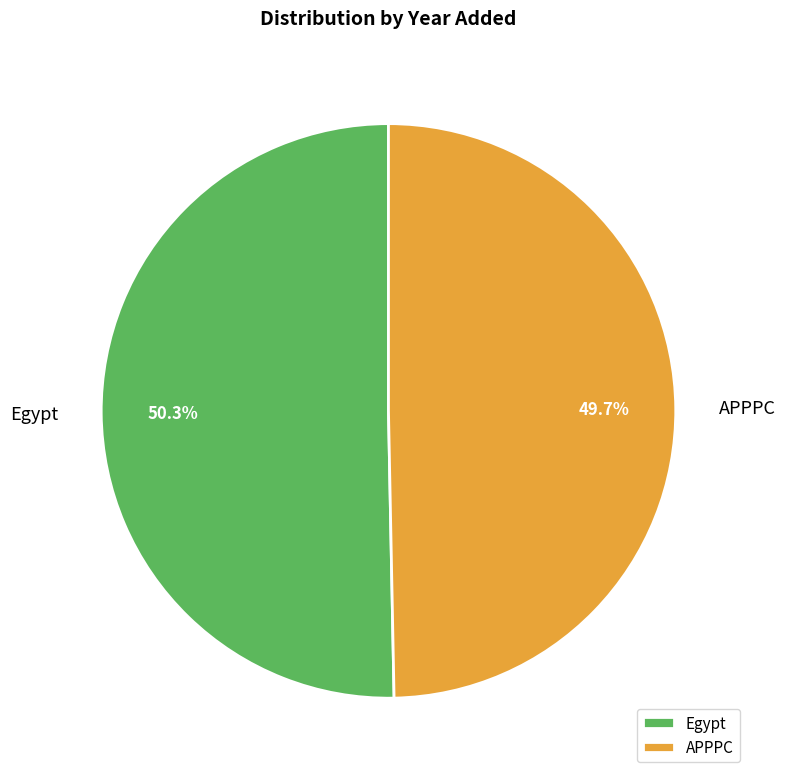

Rank the categories by value from highest to lowest.

Egypt, APPPC